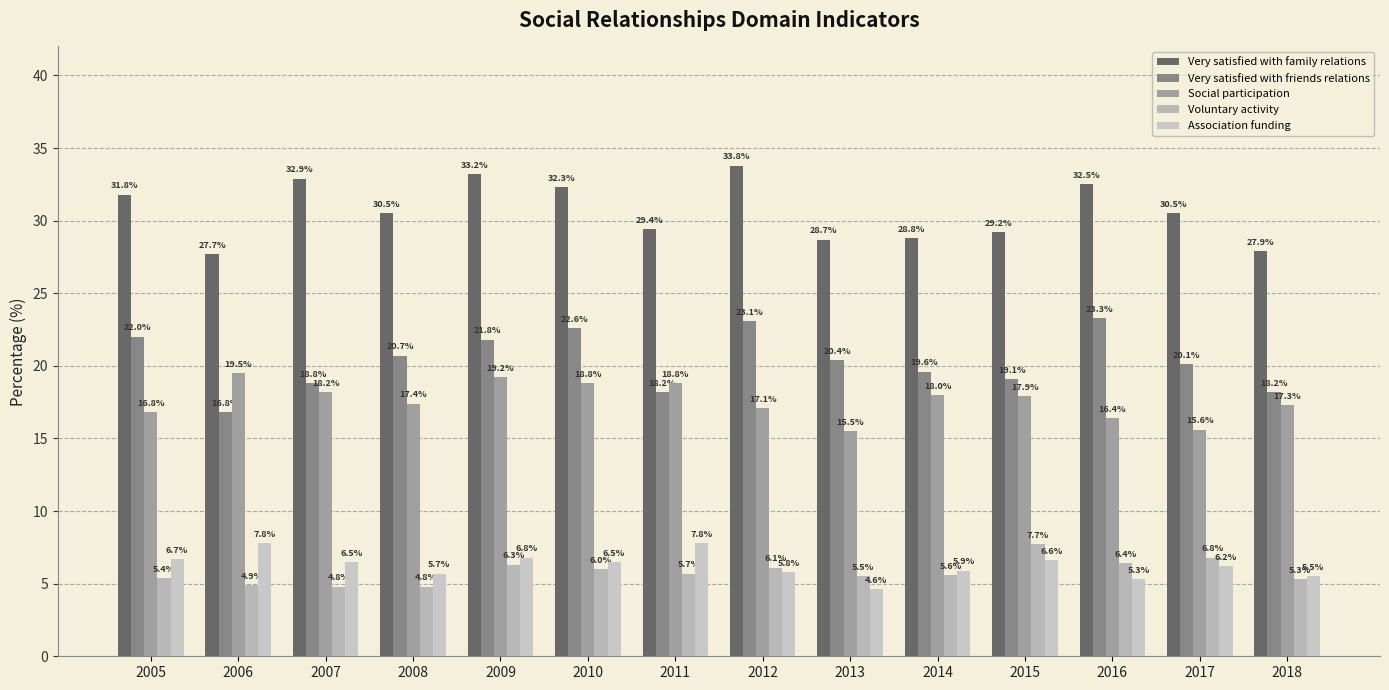

Which label corresponds to the smallest value in the chart?

2013